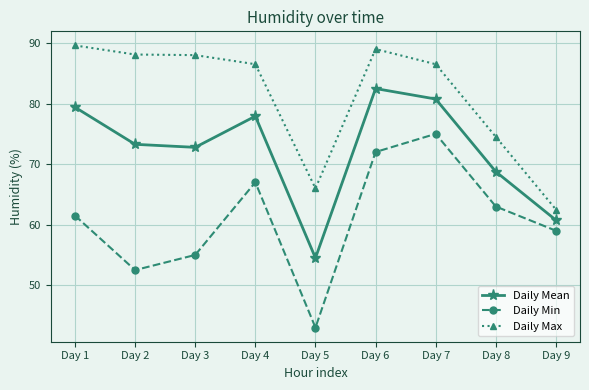

At which category does Daily Mean reach its first local peak?

Day 4